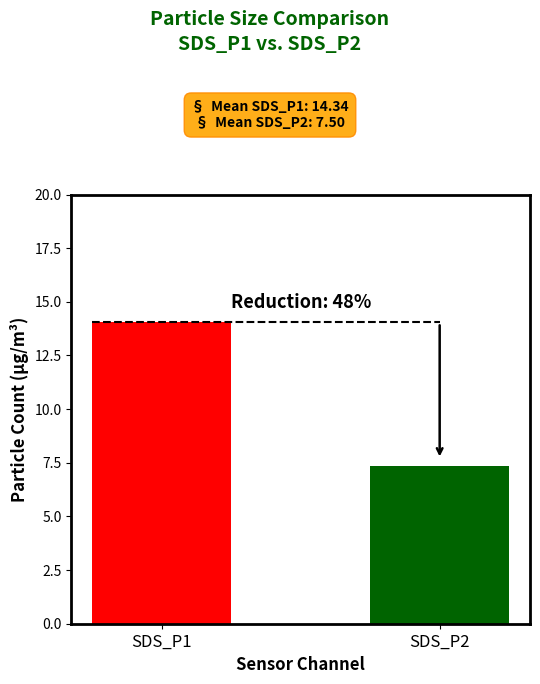

At 37, list the series in order from largest to smallest.

SDS_P1, SDS_P2